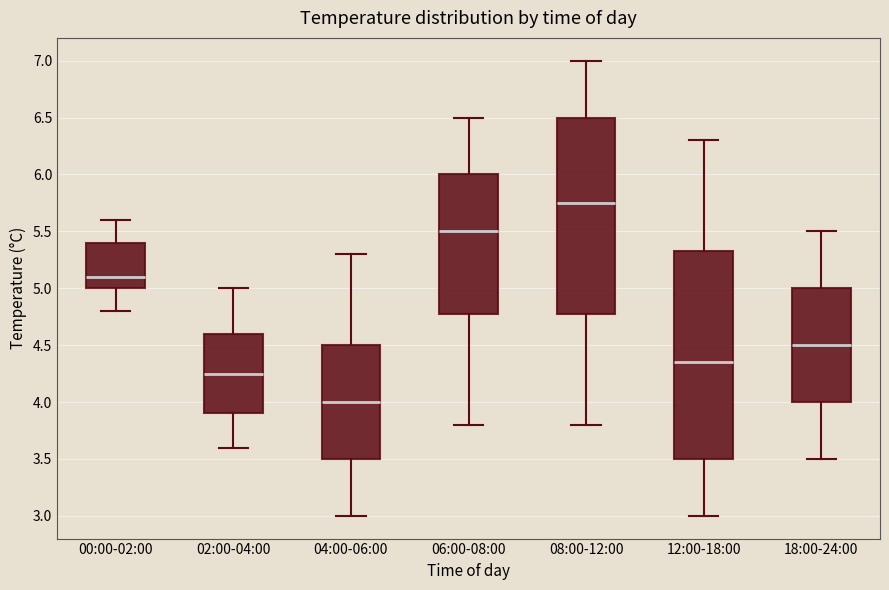

Where is the lower edge of the box for 18:00-24:00 on the y-axis? The values are not printed on the chart, so give them approximately, as read against the axis.

4.00